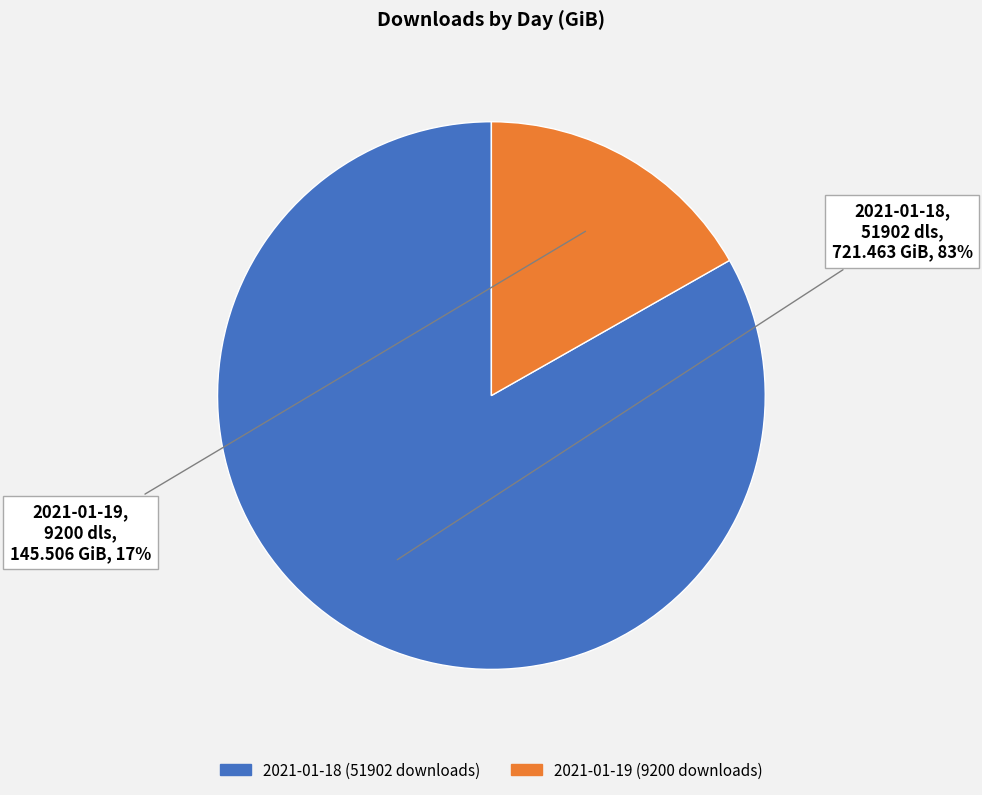

To the nearest percent, what is the difference between the largest and smallest slice percentages?

66%